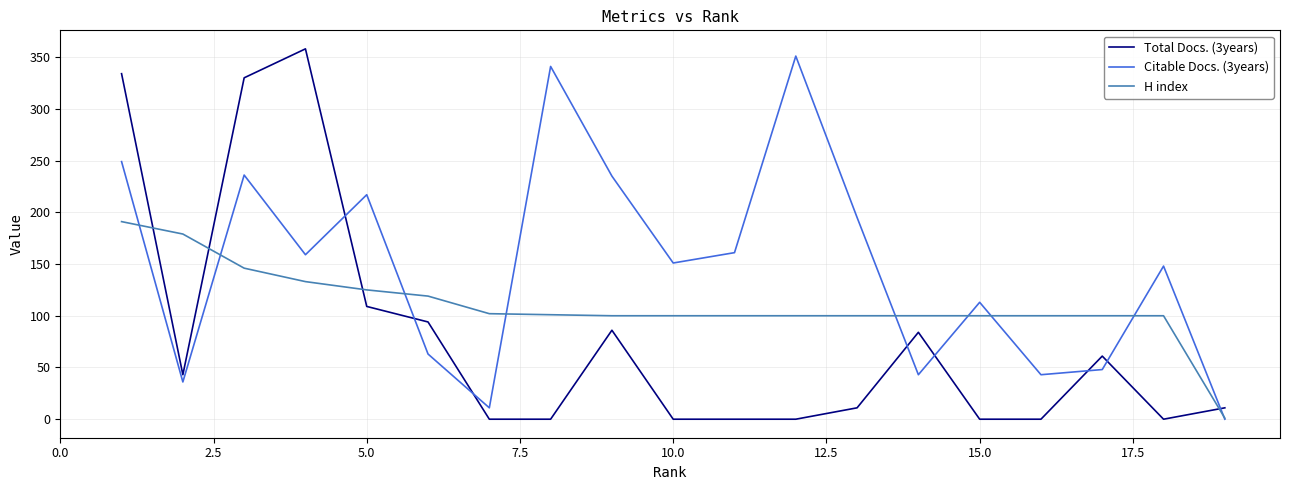

Which series has the largest total across all categories?

Citable Docs. (3years)